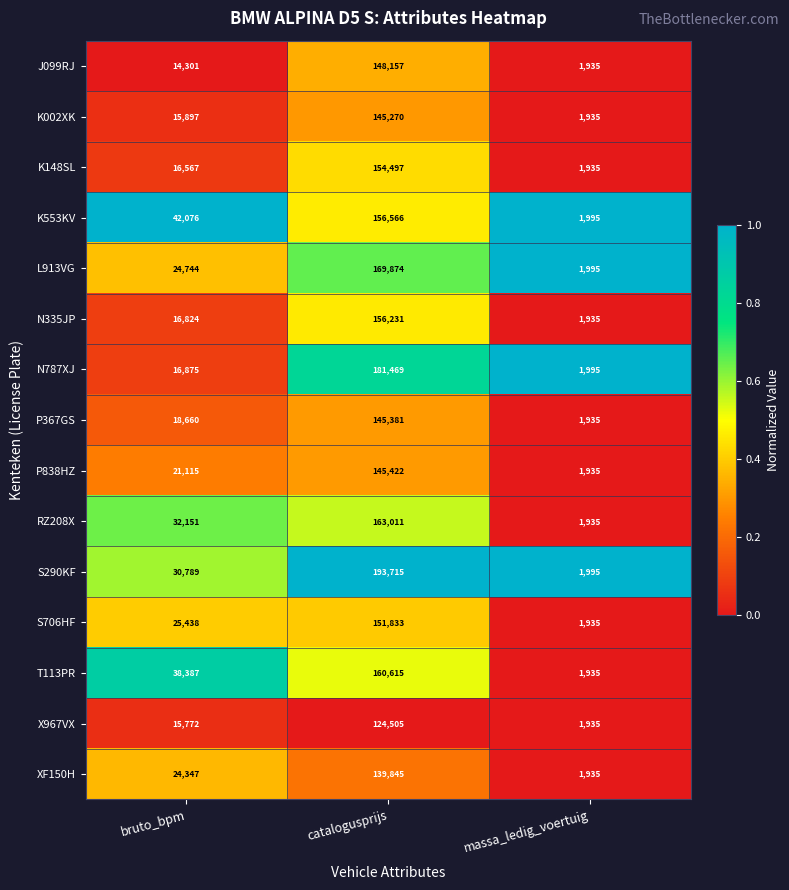

What is the average value of the K553KV series?

66879